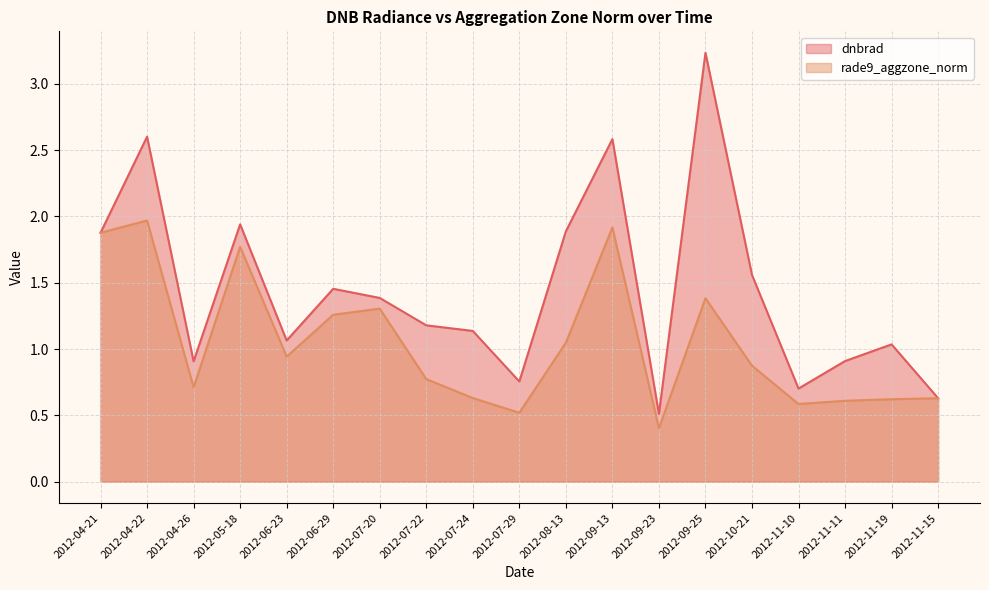

What is the difference between the rade9_aggzone_norm values at 2012-04-21 and 2012-11-15?

1.2